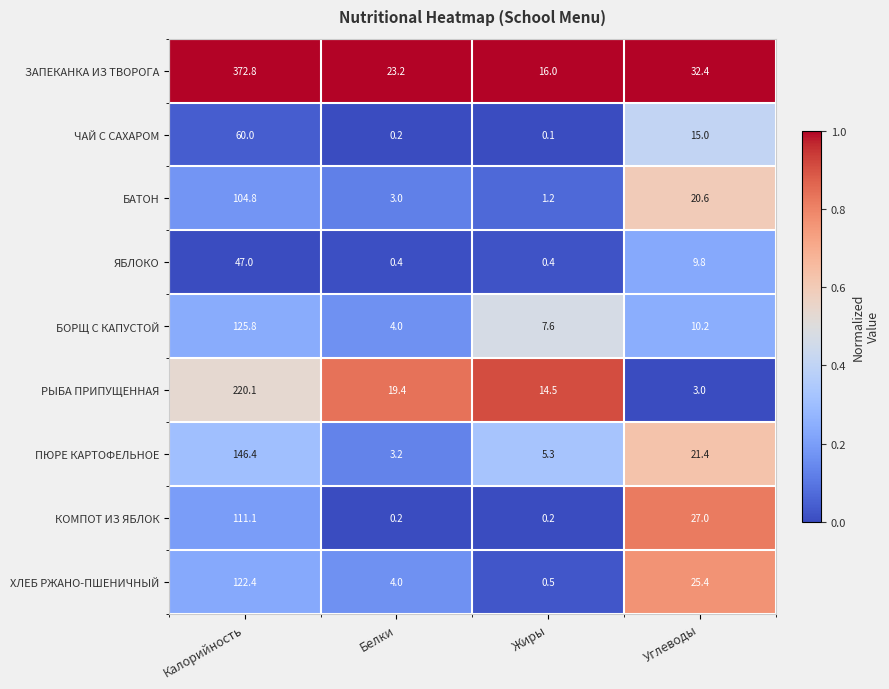

Where does the КОМПОТ ИЗ ЯБЛОК series first go above 27?

Калорийность